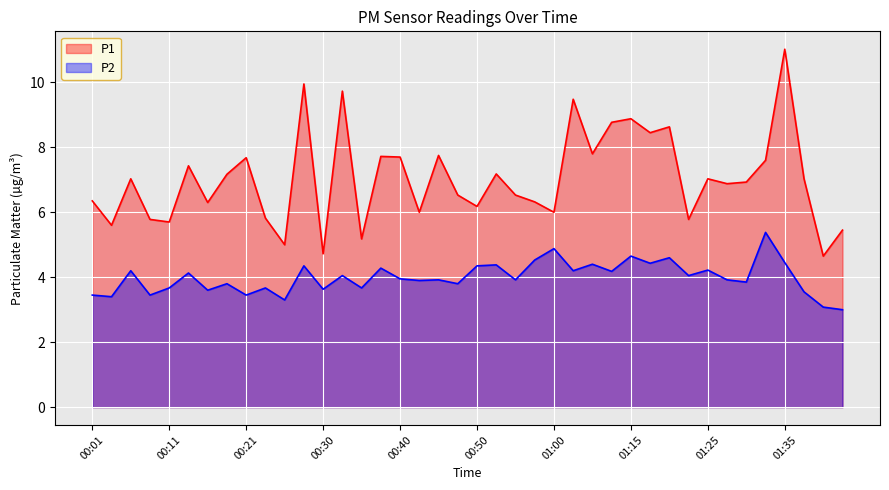

What is the label of the 15th point from the right?

01:02